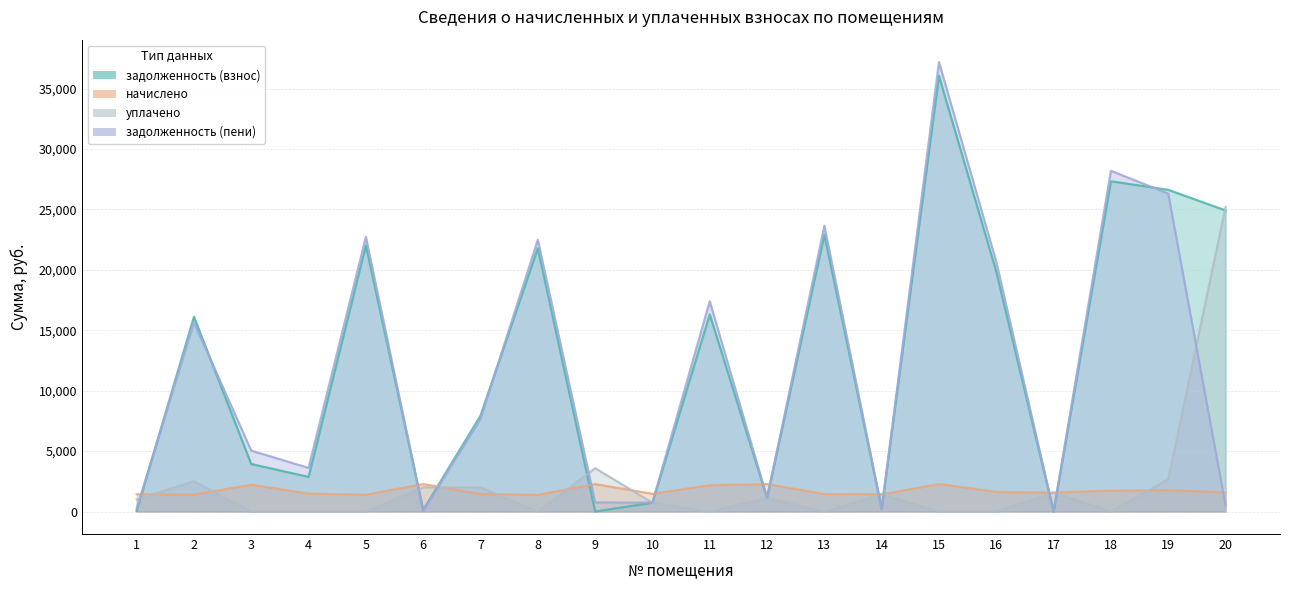

How many lines are shown in the chart?

4